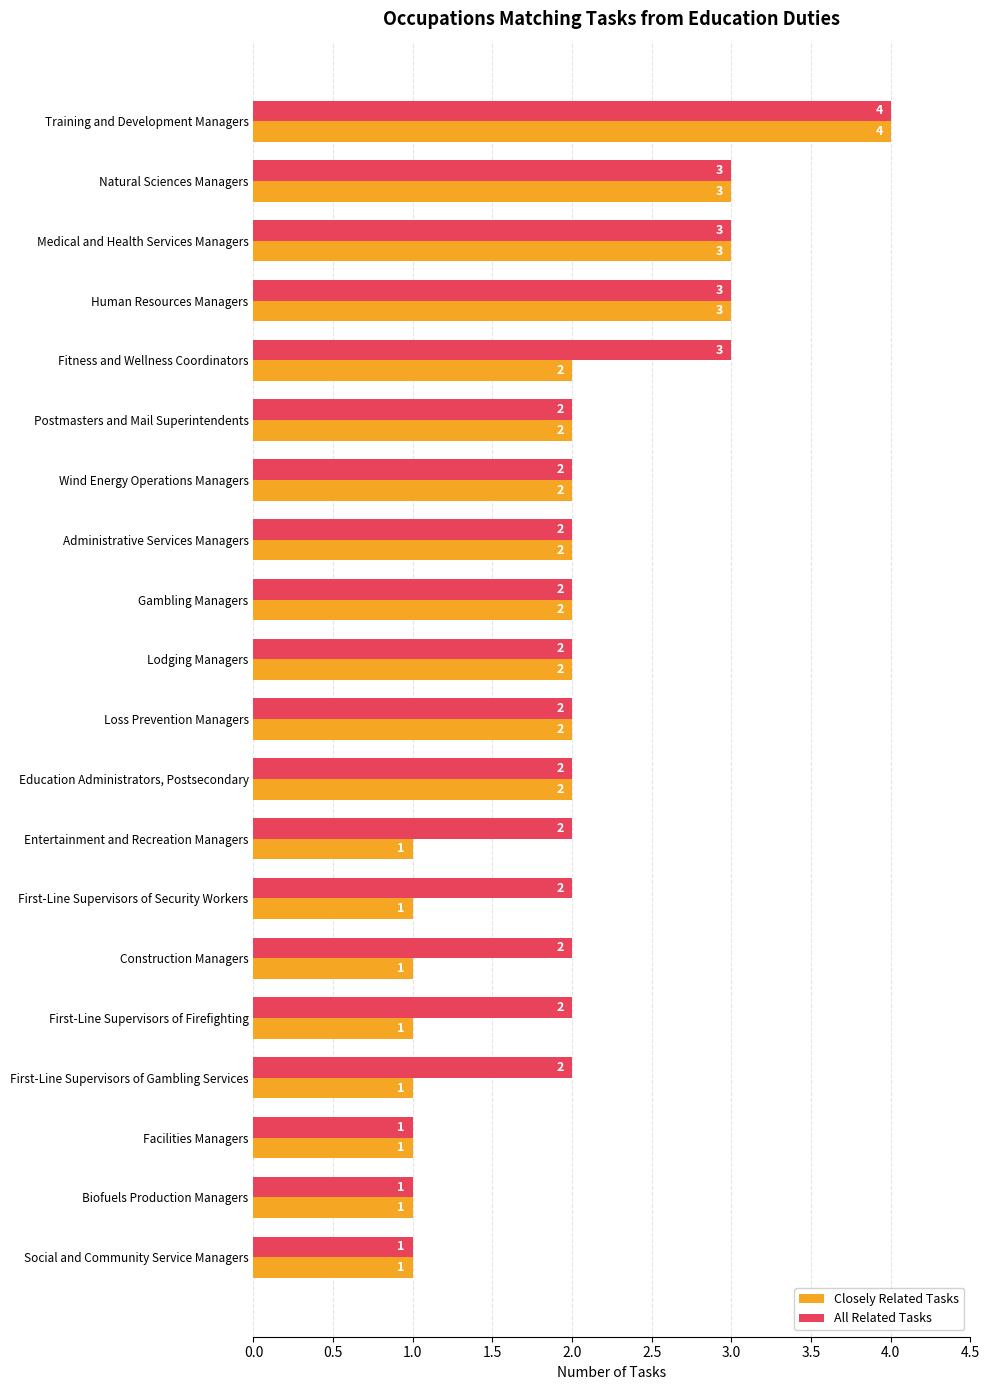

Which category has the highest value in the All Related Tasks series?

Training and Development Managers